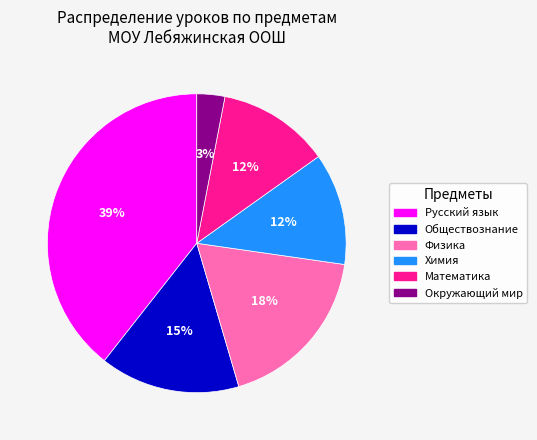

Does Математика represent more than half of the total?

No